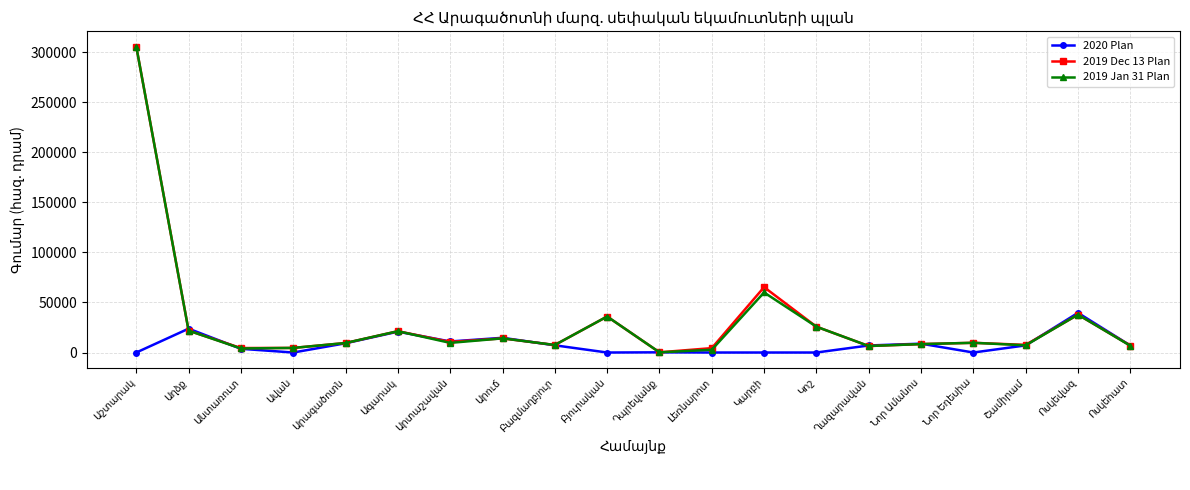

Does the chart display data point markers on the line(s)?

Yes